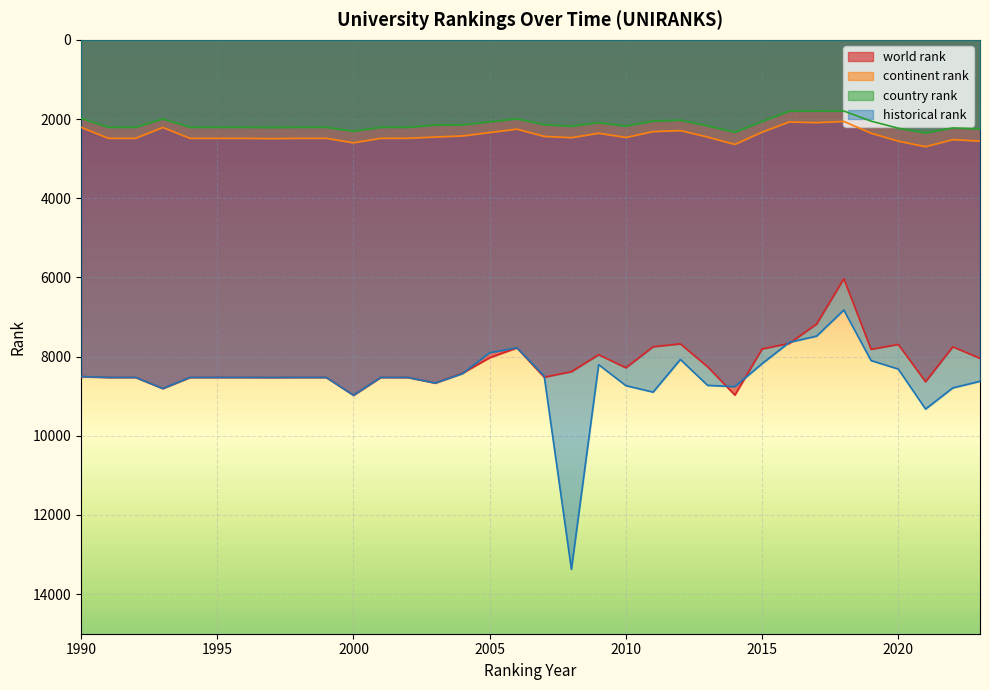

What is the sum of the country rank values at 2022 and 1993?

4222